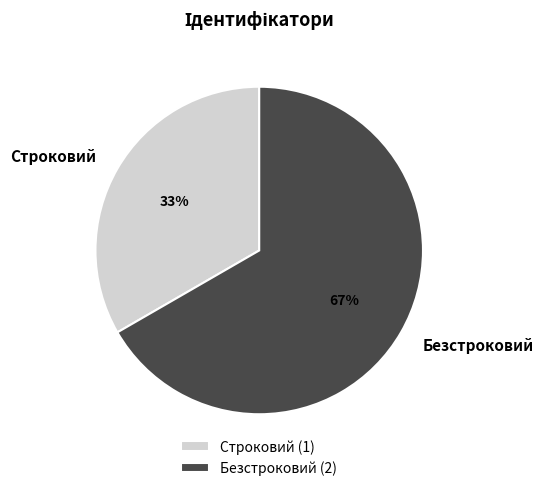

Which slice is the largest?

Безстроковий